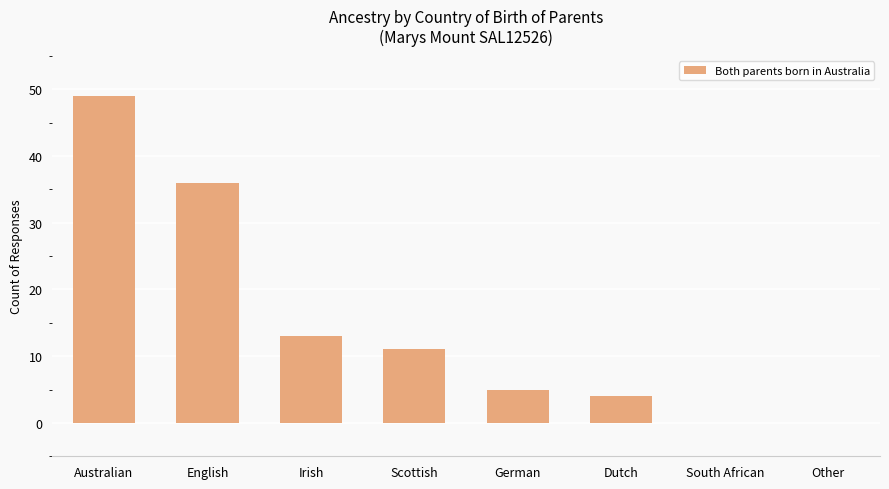

What is the sum of the values at South African and Australian?

49